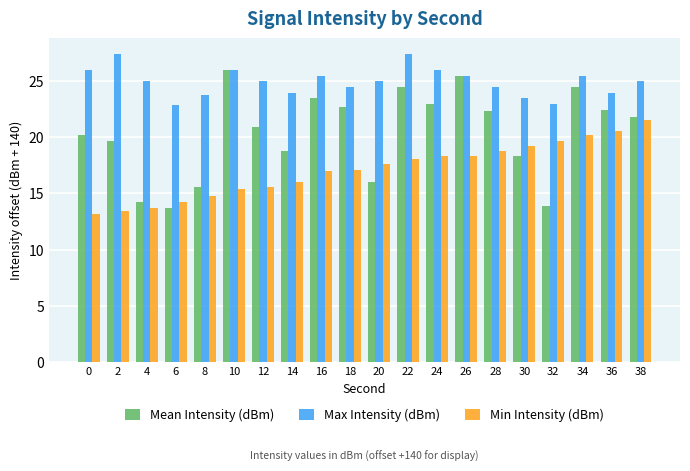

What is the difference between the maximum and minimum values in the Max Intensity (dBm) series?

4.6